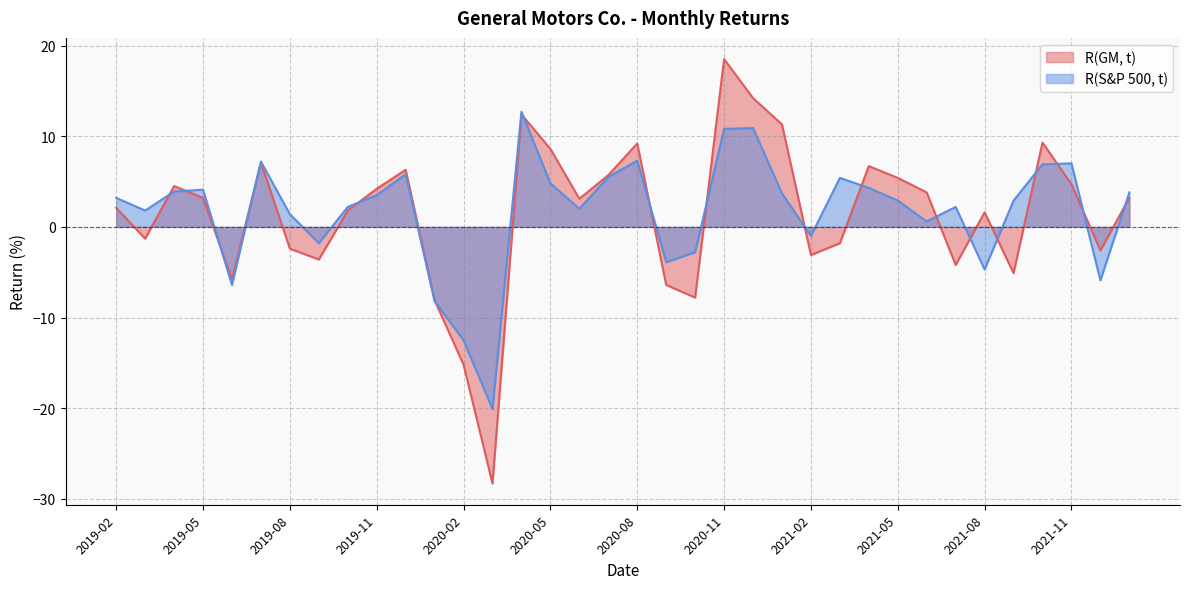

How many values in the R(GM, t) series are below 3?

17